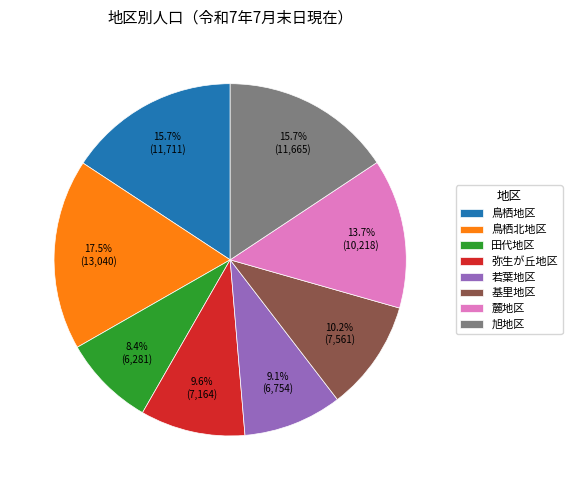

How many slices are in this pie chart?

8